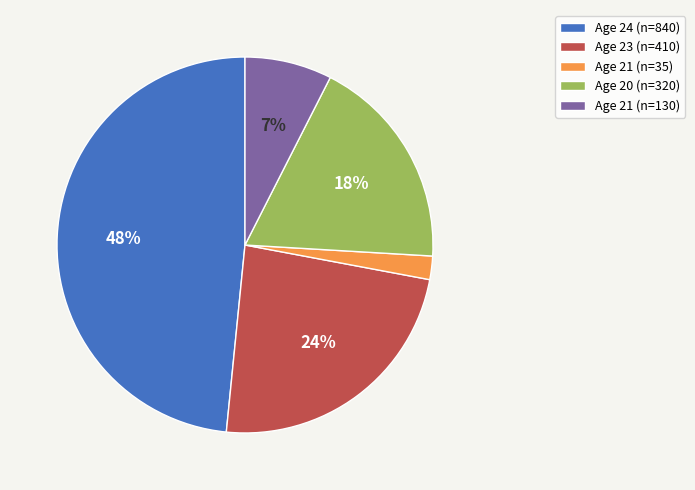

Is there any slice that represents more than half of the pie?

No